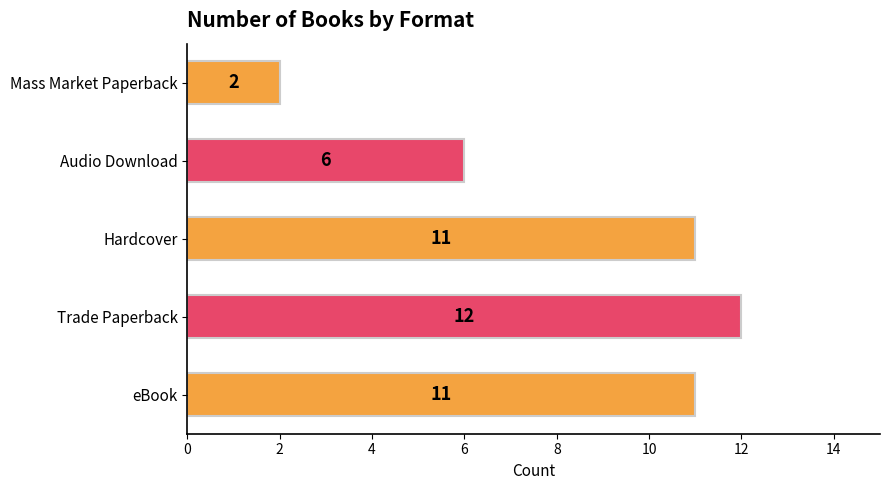

Count the values in the range 6 to 11.

3